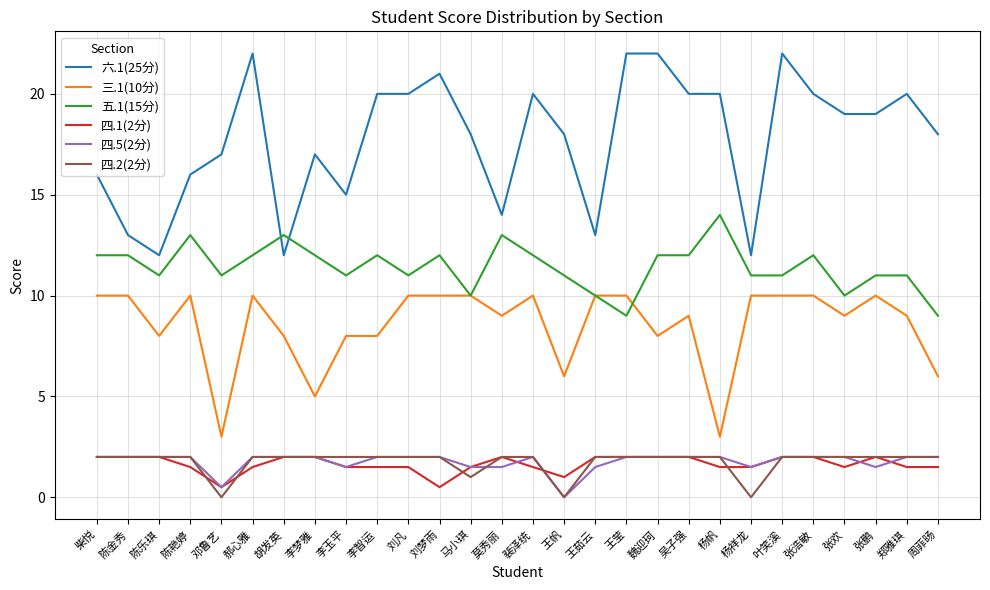

Which series has the largest total across all categories?

六.1(25分)